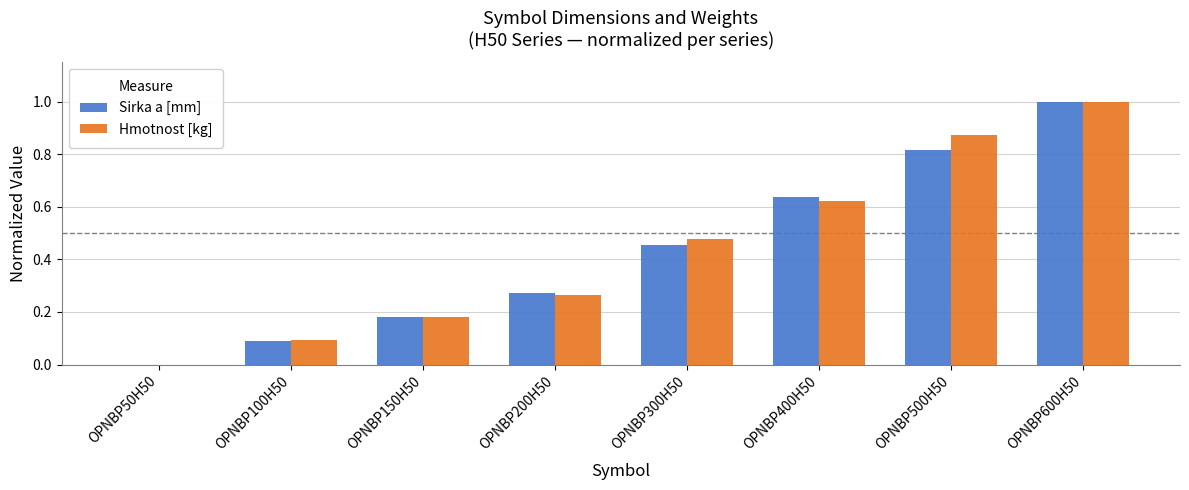

Which series changed the most between OPNBP100H50 and OPNBP300H50?

Hmotnost [kg]